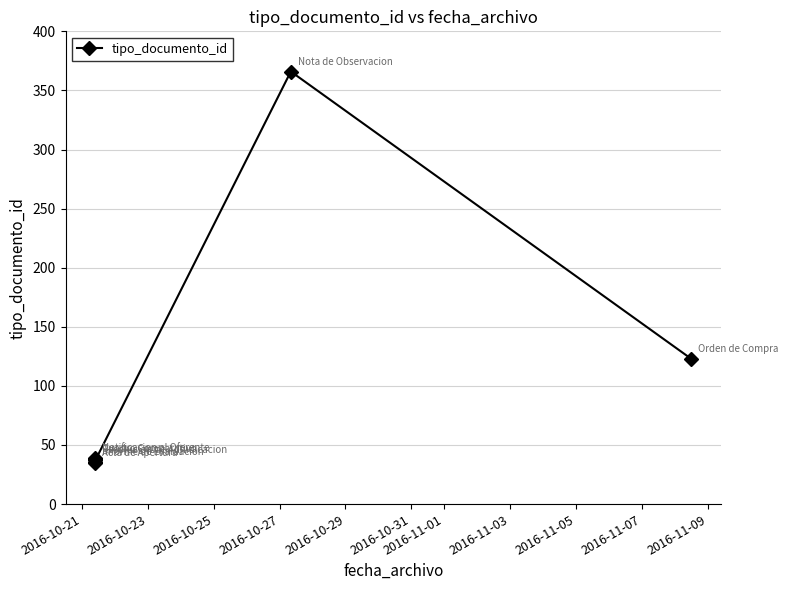

How many interior local peaks (higher than both neighbors) does the data have?

3